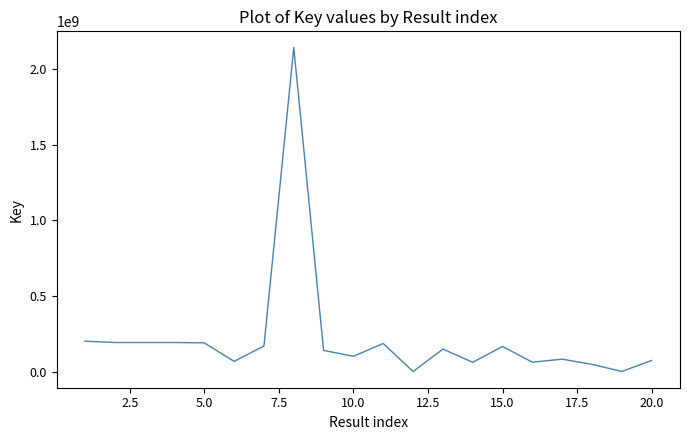

What is the difference between the maximum and minimum values?

2141175302